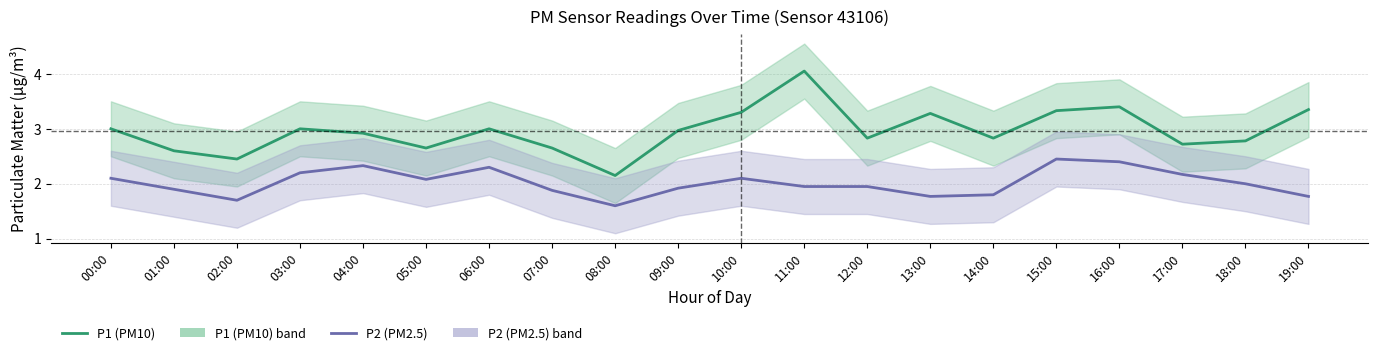

True or false: P1 (PM10) and P2 (PM2.5) cross at least once.

False